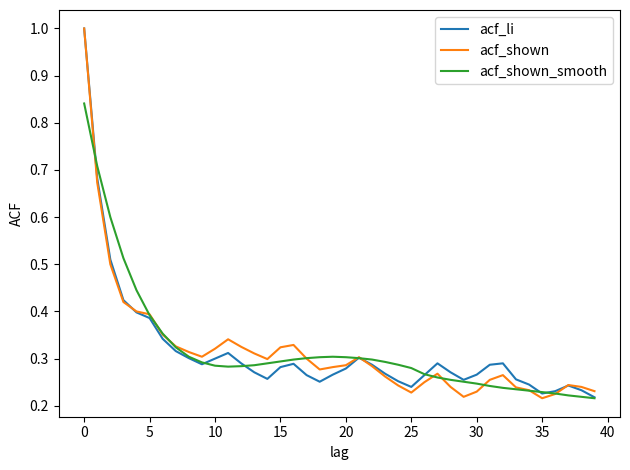

What is the maximum value for acf_li?

1.0